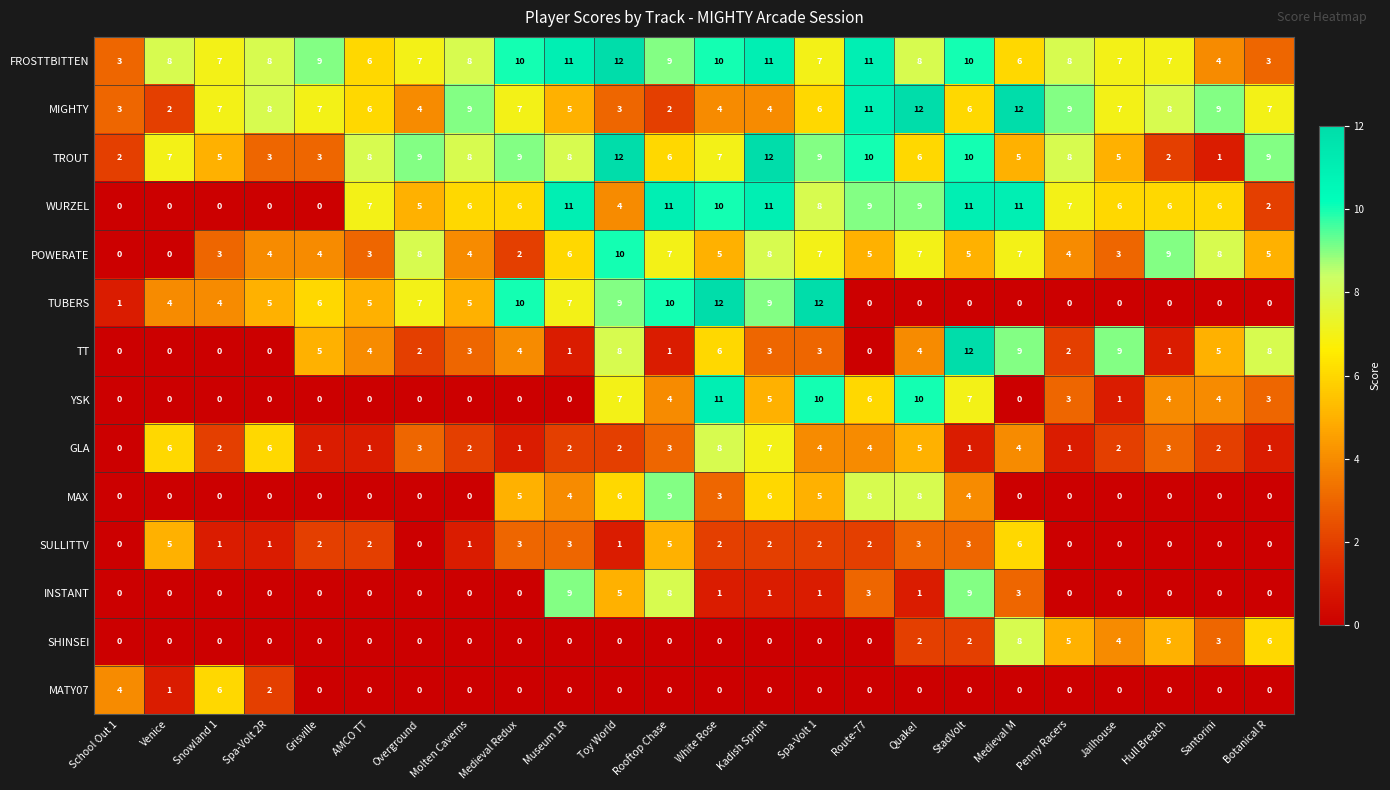

What is the sum of the MAX values at White Rose and Jailhouse?

3